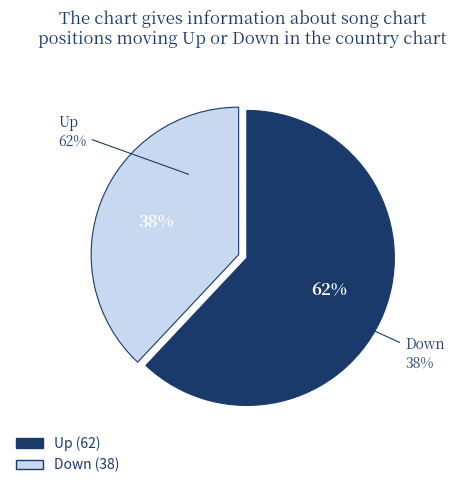

How much of the chart is everything except down?

62.0%